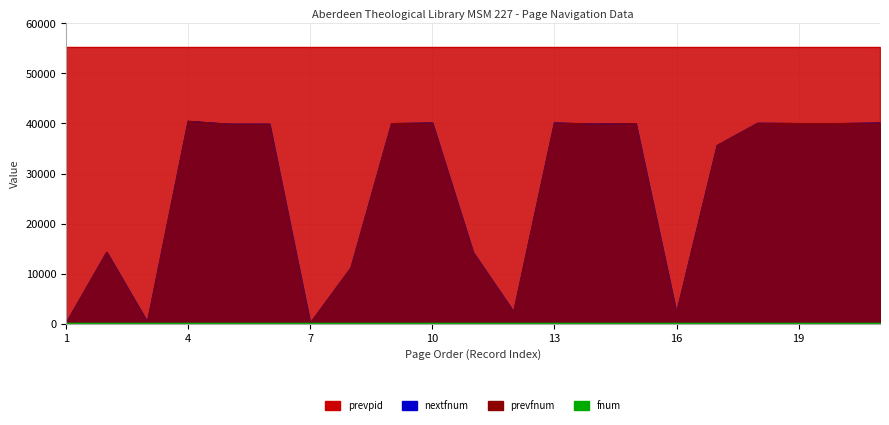

True or false: prevfnum and nextfnum cross at least once.

False